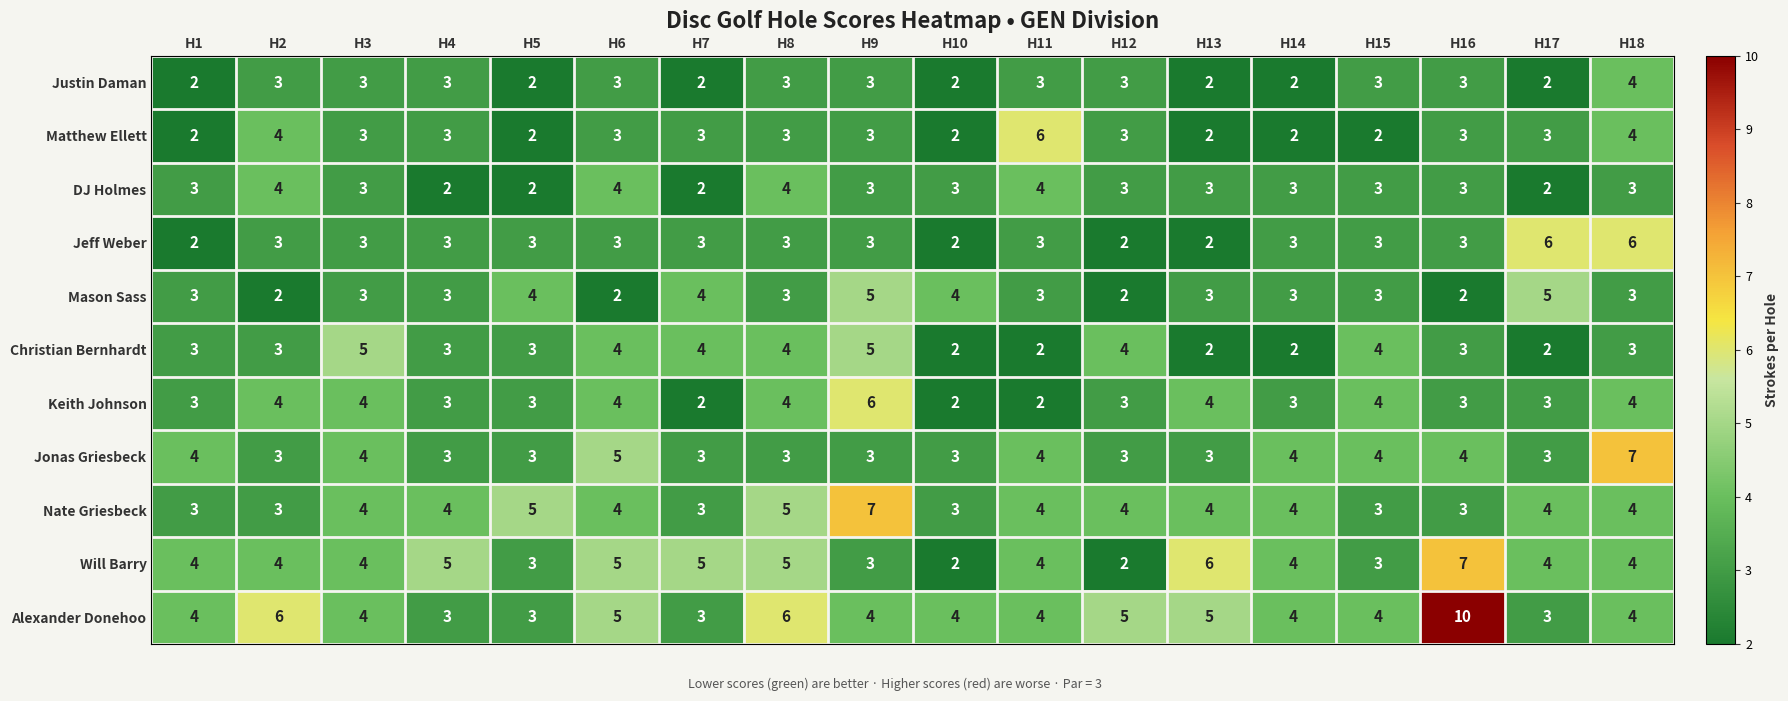

What is the sum of the Matthew Ellett values at H17 and H4?

6